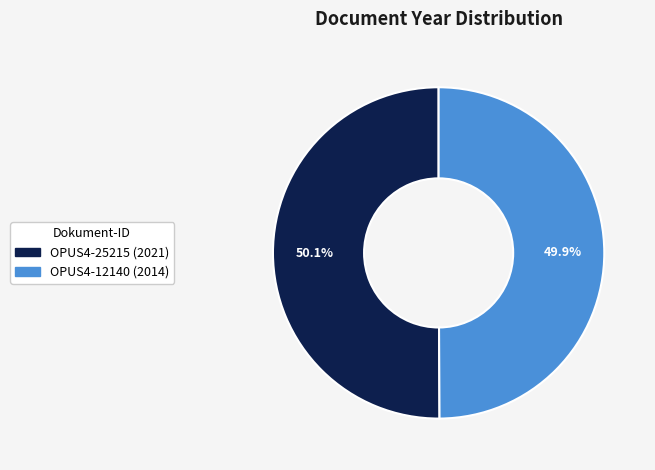

What percentage is NOT represented by OPUS4-12140?

50.1%